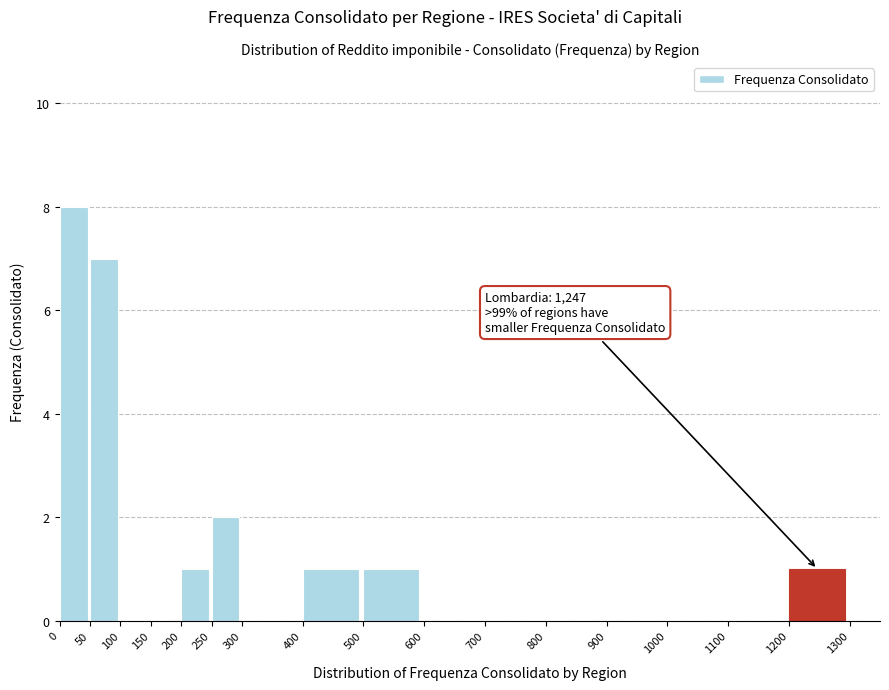

Which range on the x-axis has the tallest bar?

0 to 50